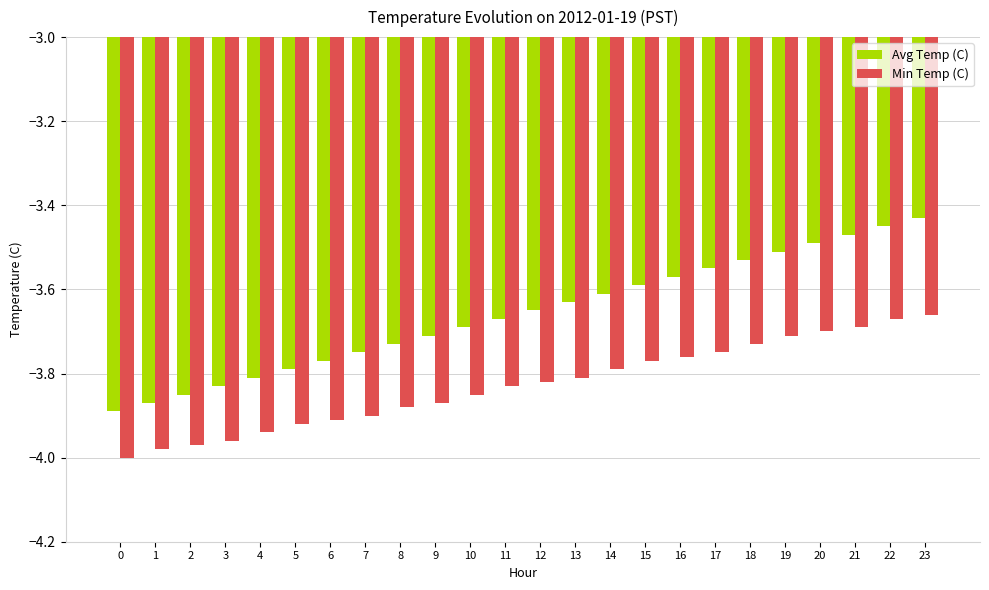

What are all the series names shown in the legend?

Avg Temp (C), Min Temp (C)